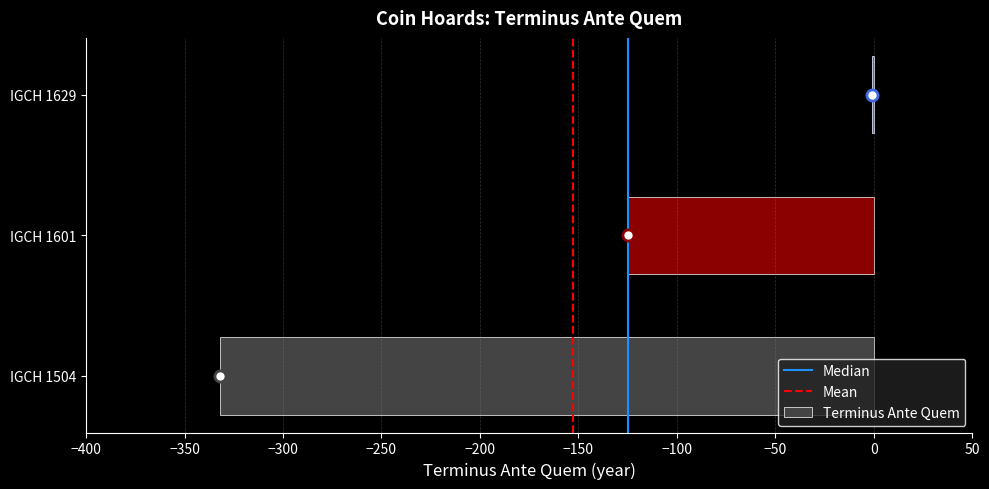

What is the approximate value at IGCH 1504?

-332